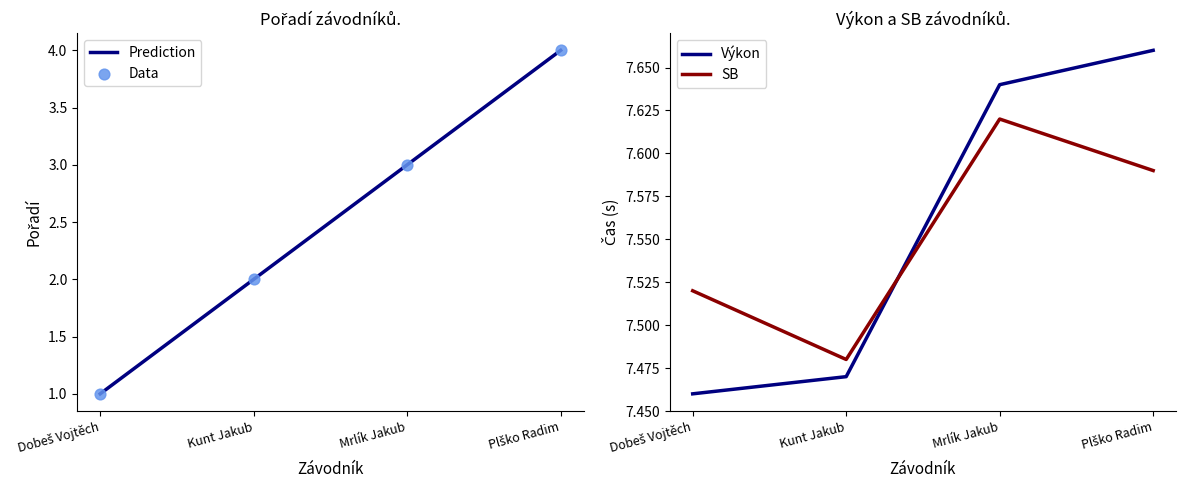

Which series has the widest spread of Y values?

Prediction